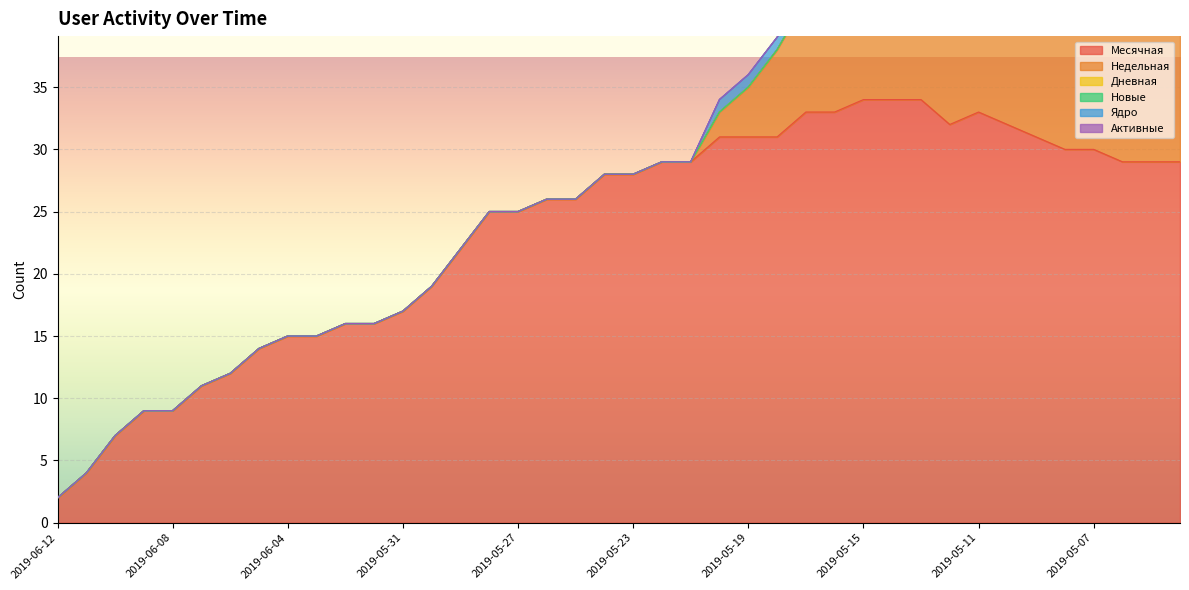

Which series has the largest range (max minus min)?

Месячная